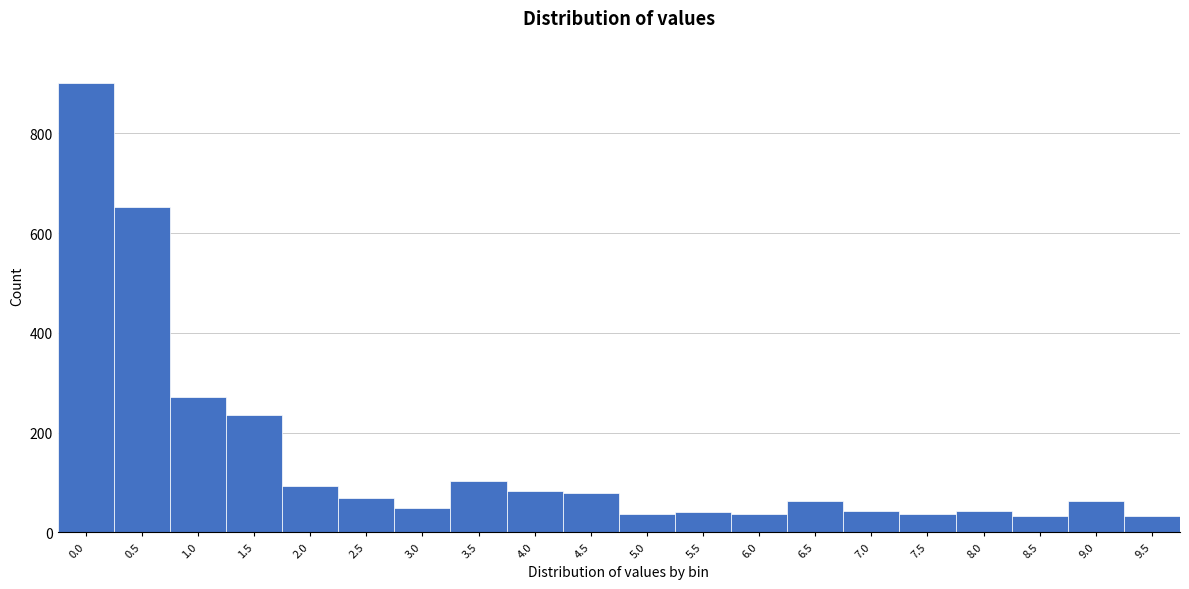

What is the greatest value displayed?

901